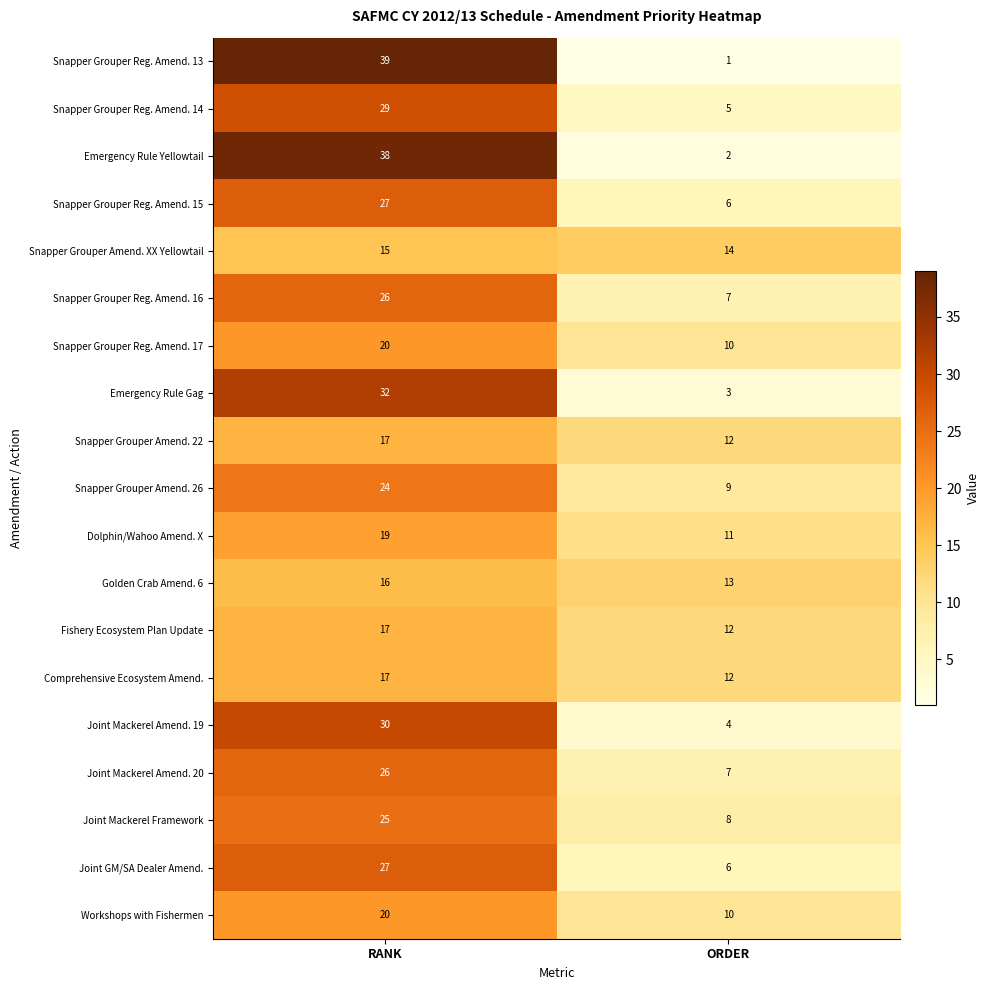

What is the smallest value displayed?

1